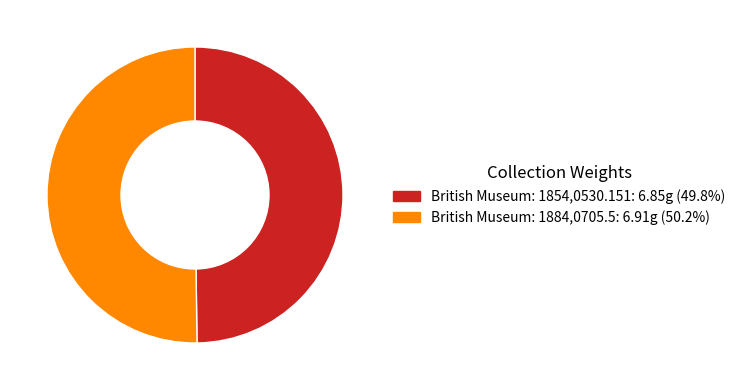

What is the ratio of the value at British Museum: 1884,0705.5: 6.91g (50.2%) to the value at British Museum: 1854,0530.151: 6.85g (49.8%)?

1.0